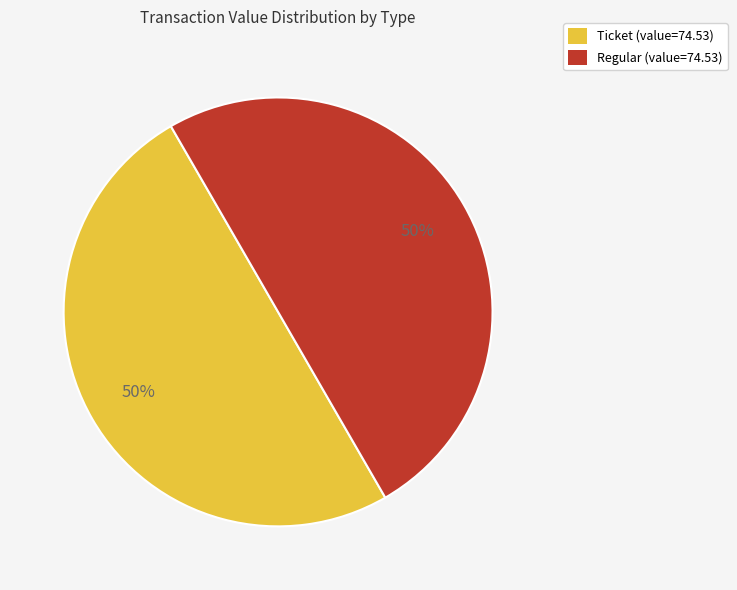

What percentage is the Regular (value=74.53) slice, to the nearest percent?

50%